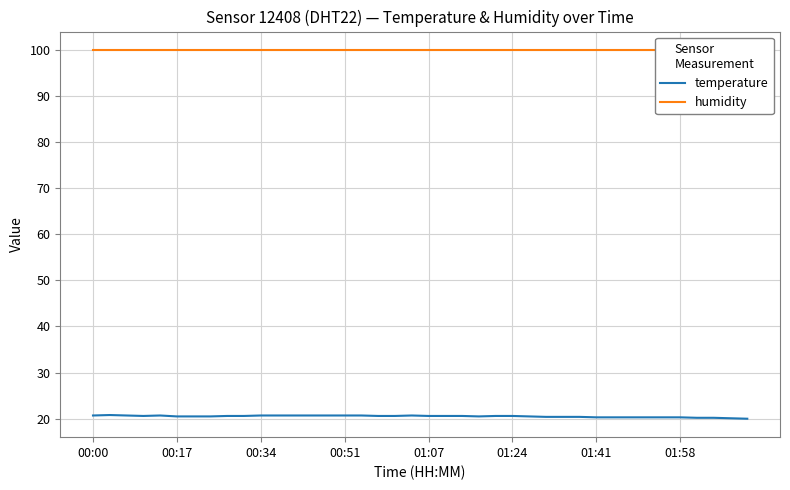

Rank the series by their maximum value, from lowest to highest.

temperature, humidity